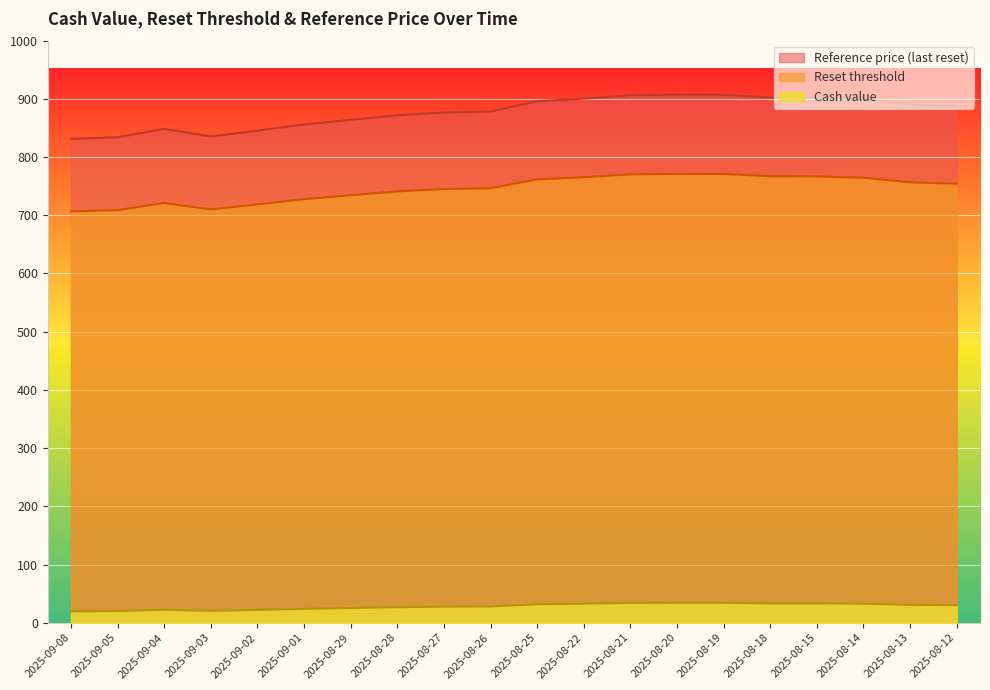

What position from the left is 2025-09-02?

5